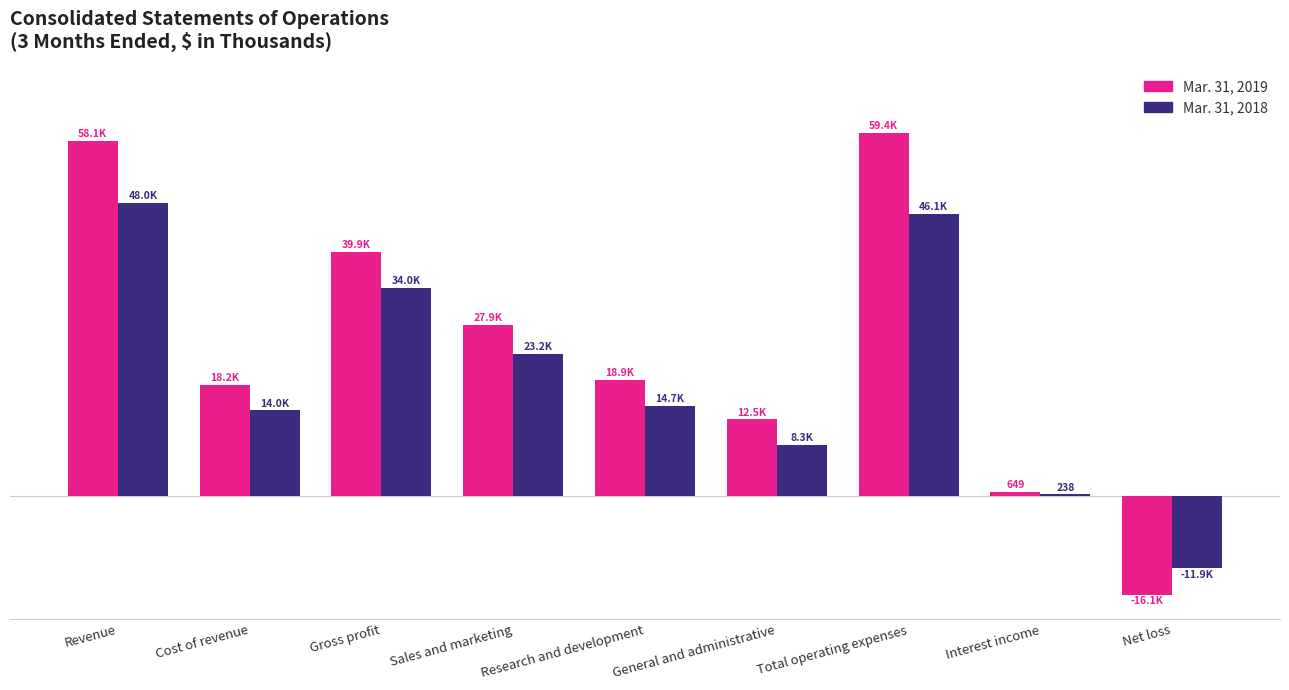

What is the difference between the highest and lowest values at Interest income?

411